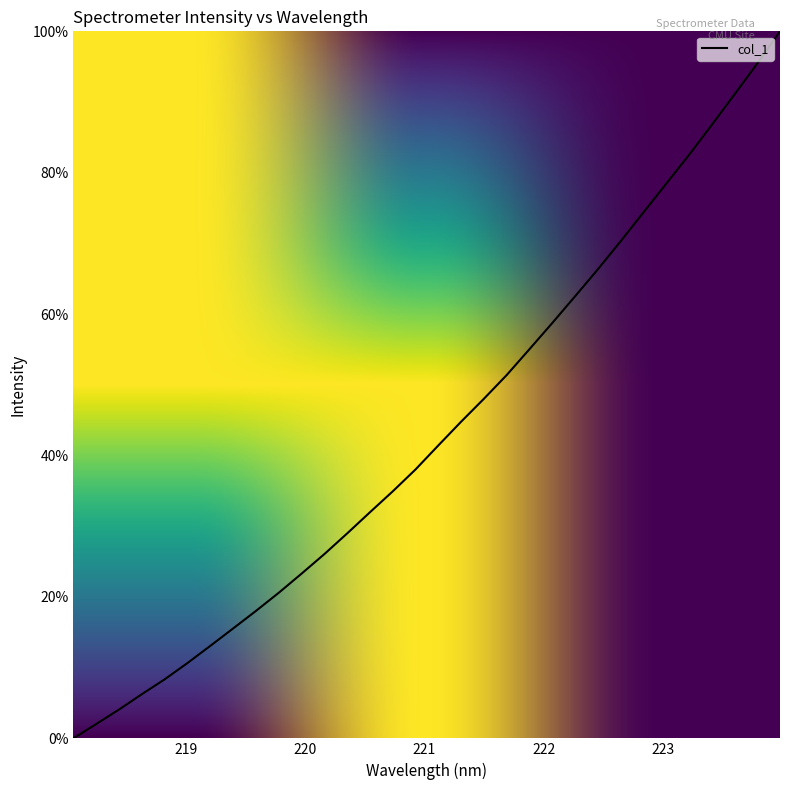

What is the difference between the maximum and minimum values?

100.0